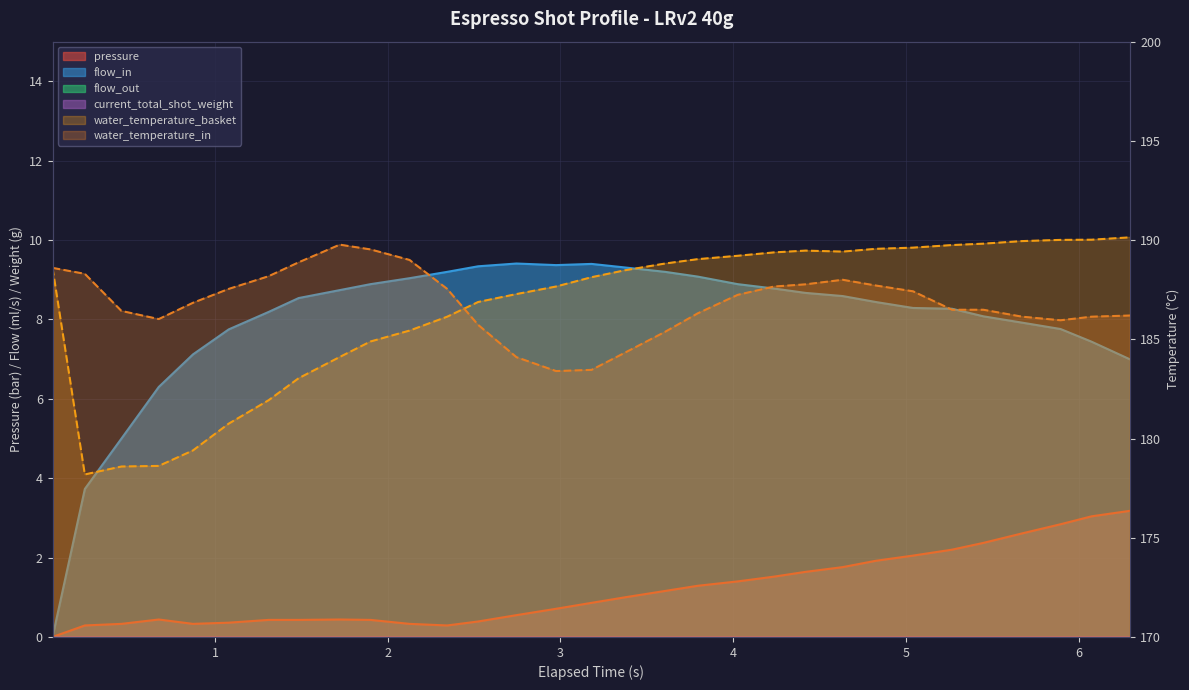

How many values in the flow_in series are below 8?

10